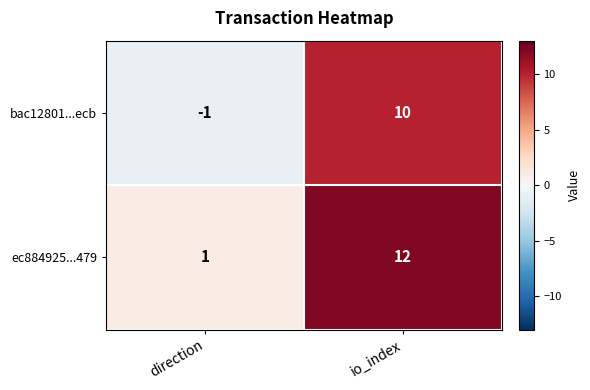

What is the difference between the maximum and minimum values in the bac12801...ecb series?

11